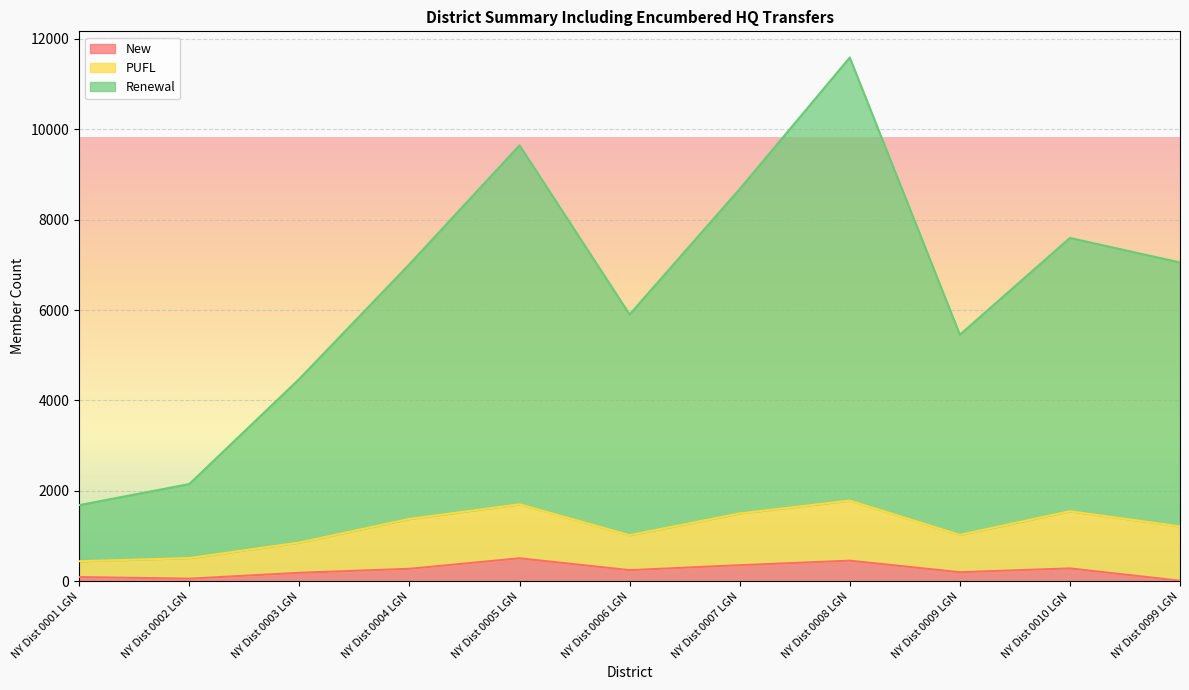

Does the chart display data point markers on the line(s)?

No